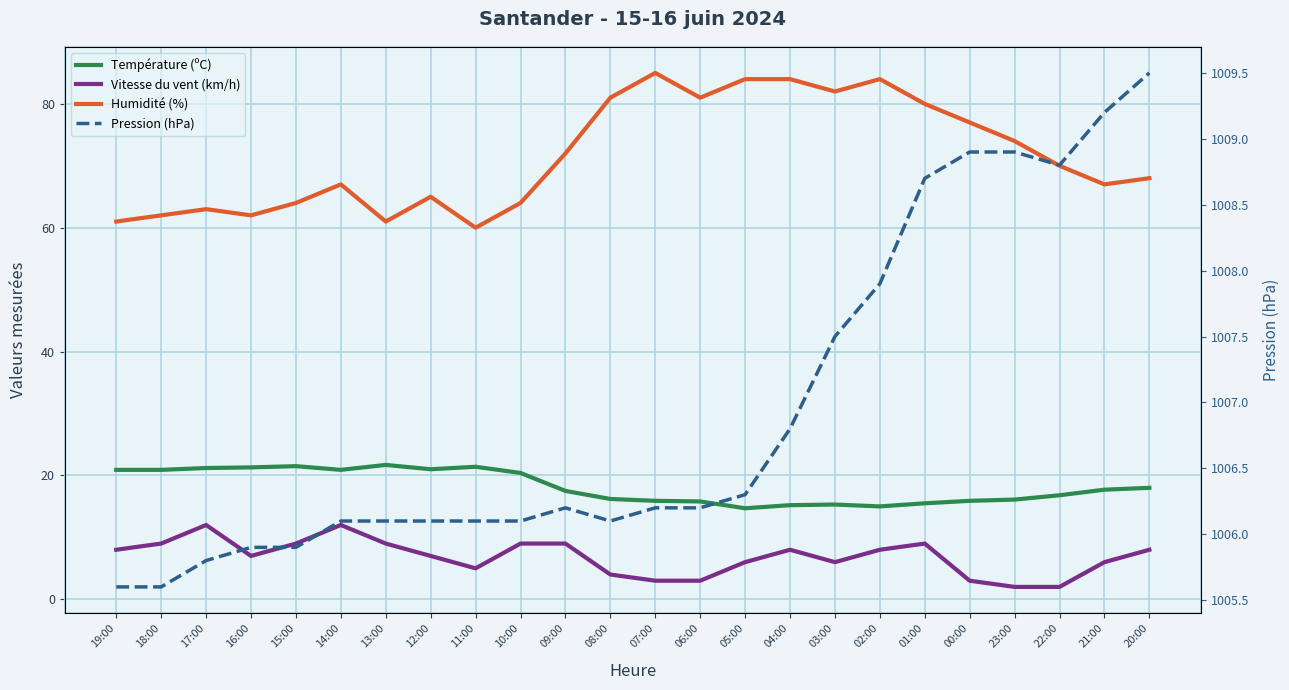

What is the difference between the maximum and minimum values in the Pression (hPa) series?

3.9